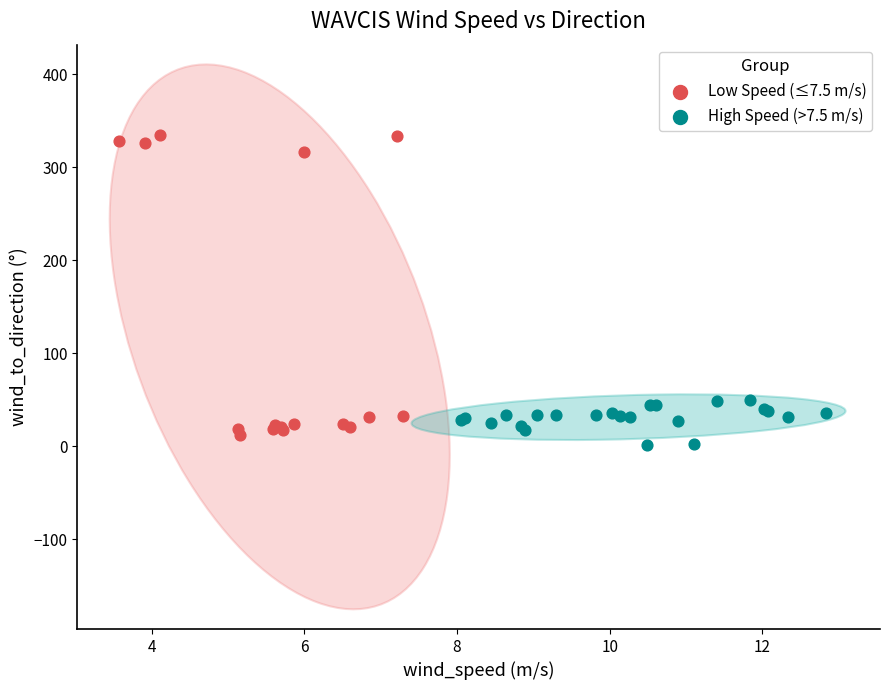

Which series contains the highest Y value?

Low Speed (≤7.5 m/s)